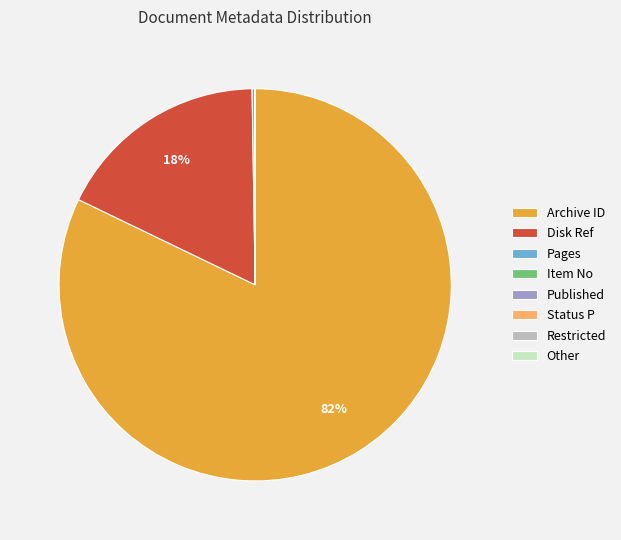

Which slice is the largest?

Archive ID